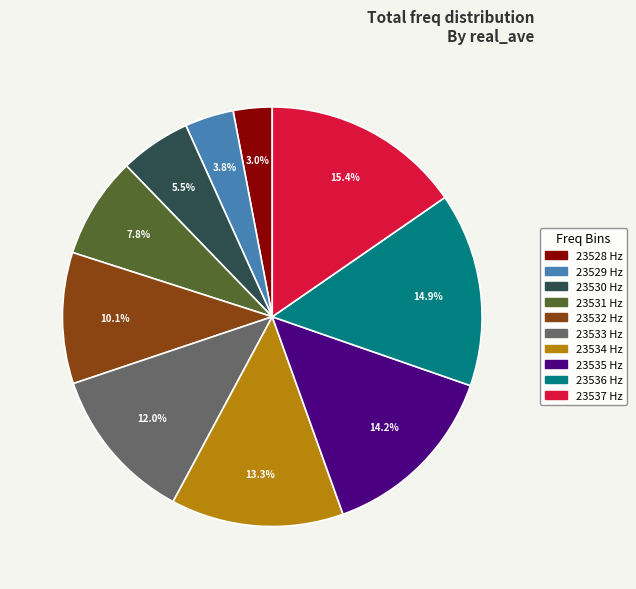

Is there any slice that represents more than half of the pie?

No